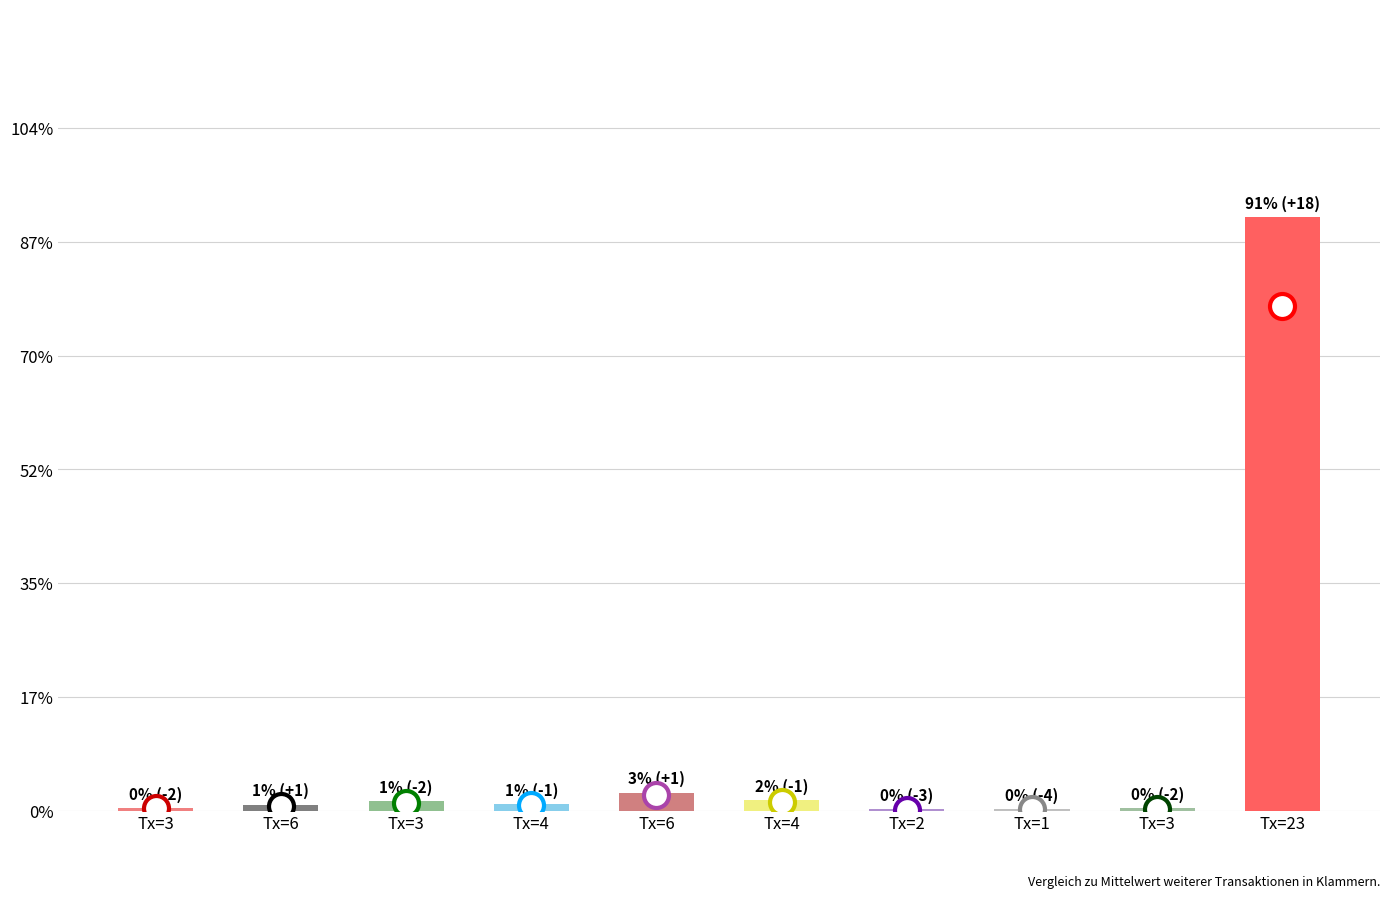

What is the ratio of the value at Tx=1 to the value at Tx=6?

0.1